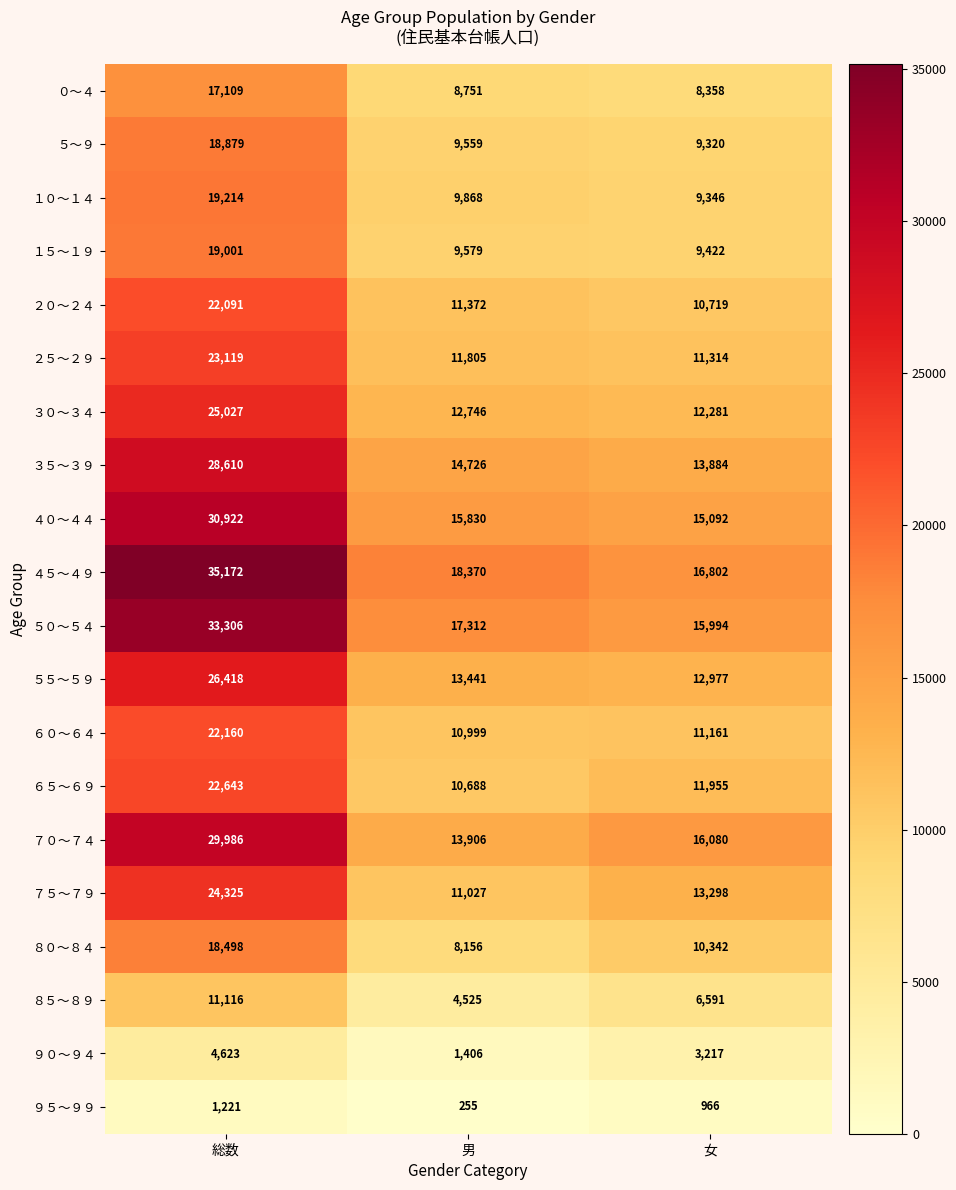

Which series has the widest spread of values?

４５～４９